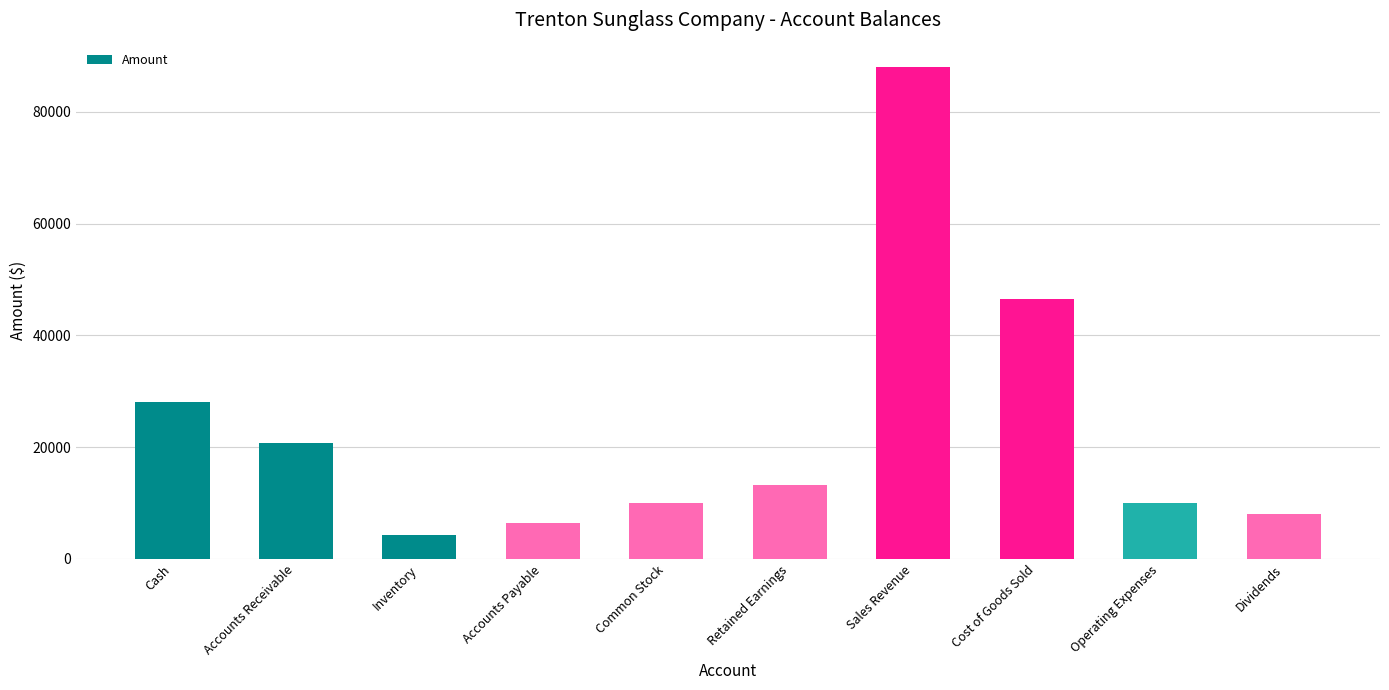

Read the value at Accounts Receivable, to the nearest 50.

20750